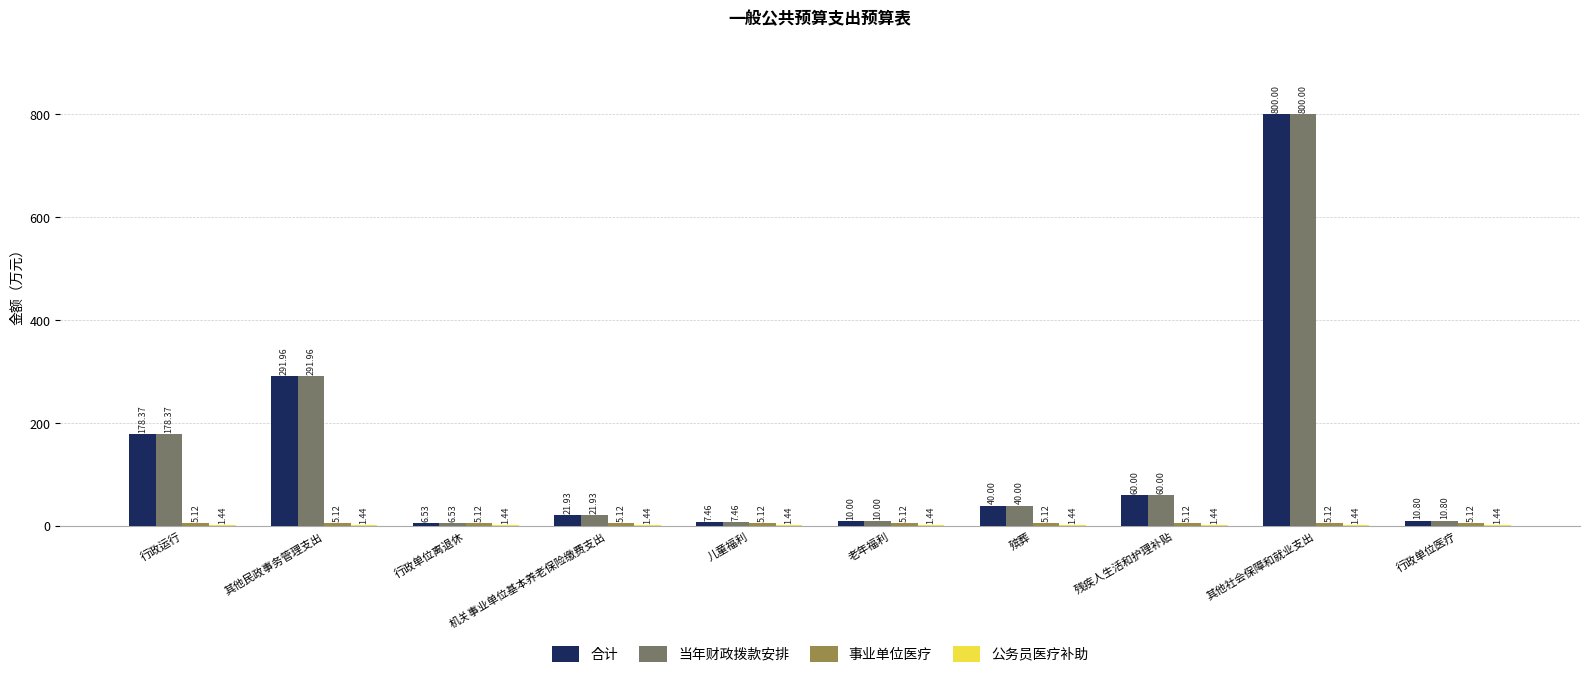

What is the difference between the 当年财政拨款安排 values at 老年福利 and 行政单位离退休?

3.5